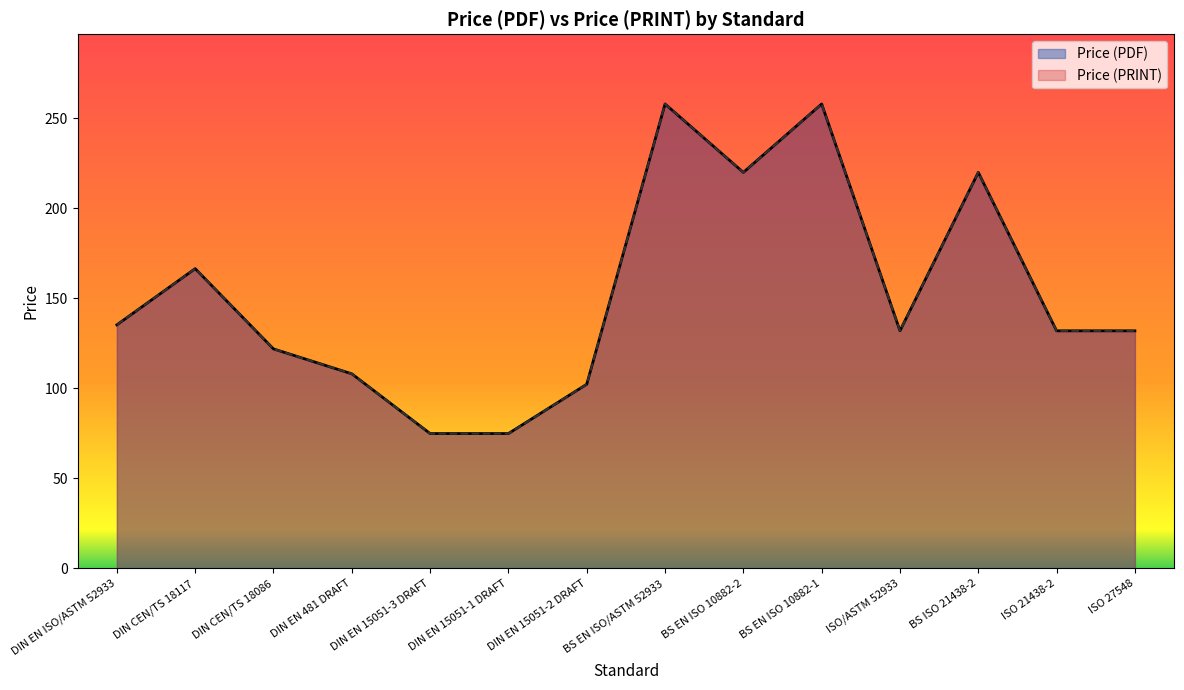

What is the difference between the maximum and minimum values in the Price (PRINT) series?

183.1